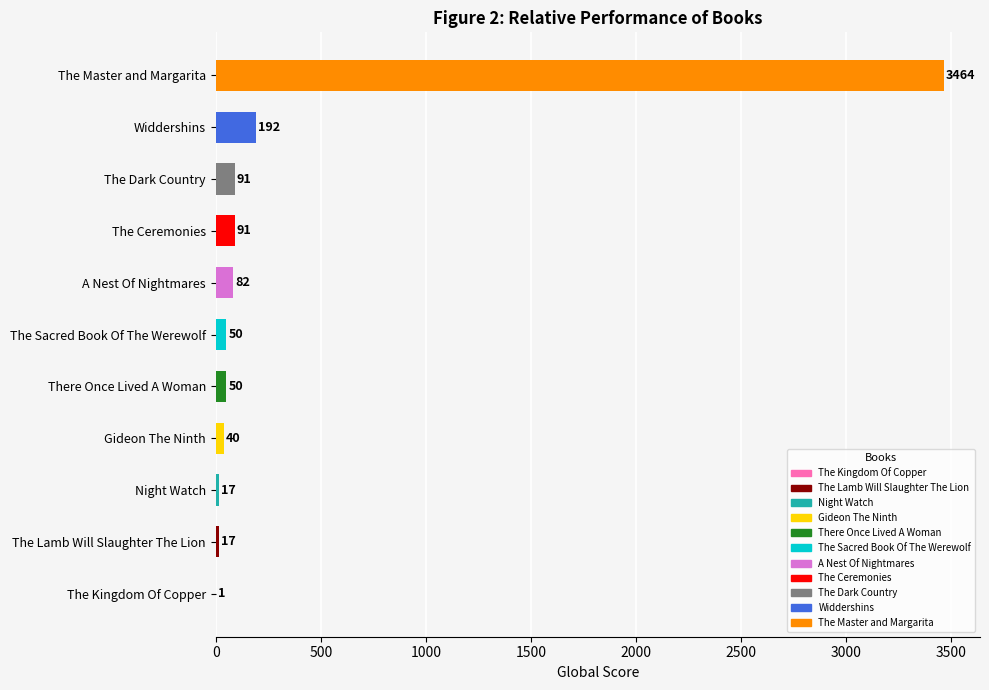

Count the number of data series in this chart.

1